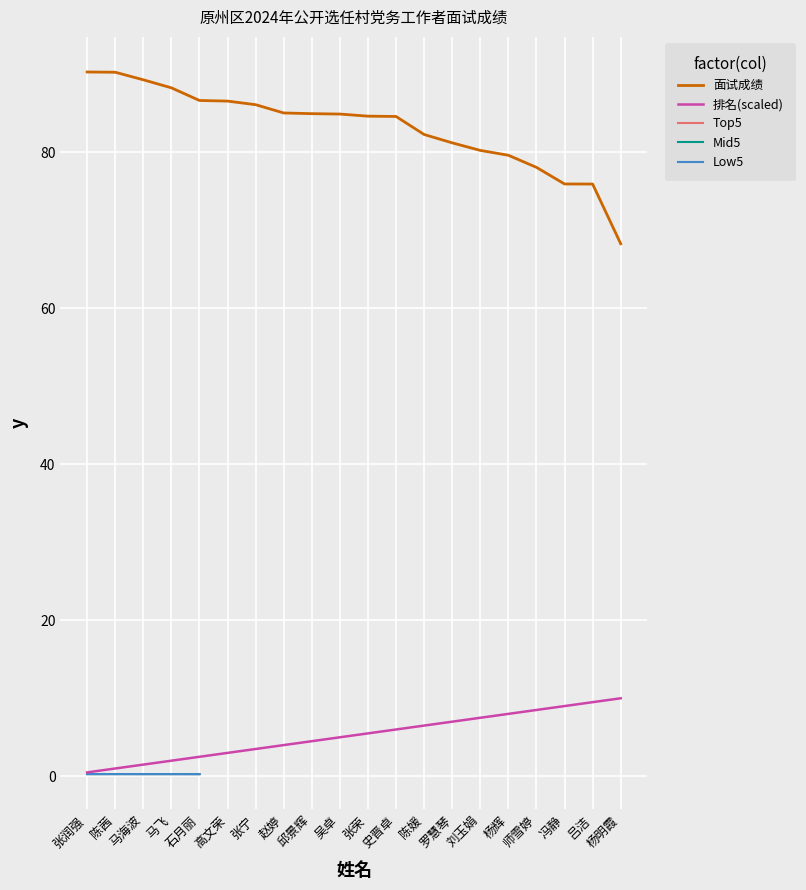

Which series has the largest total across all categories?

面试成绩